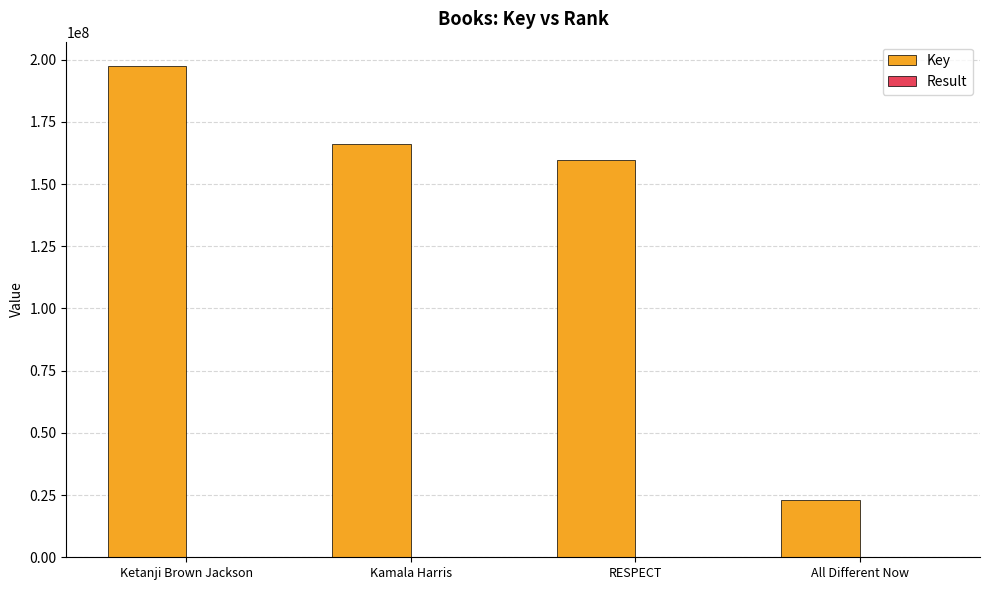

The Key series shows 216590774 at RESPECT. True or false?

False